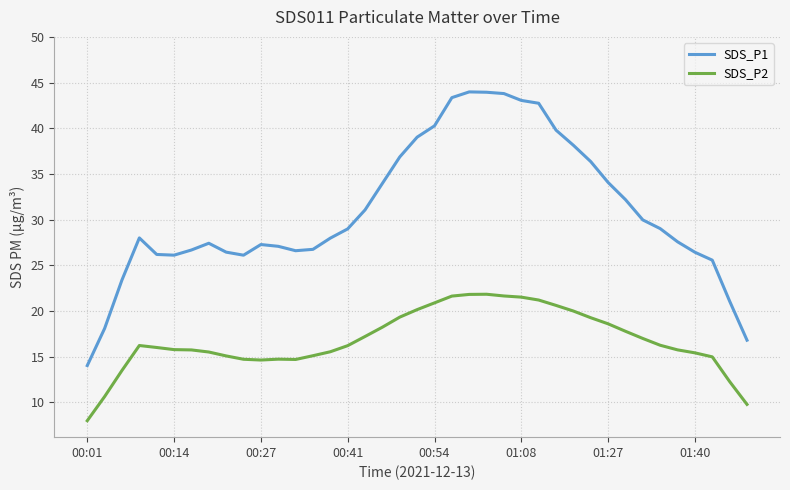

What is the difference between the maximum and minimum values in the SDS_P2 series?

13.8